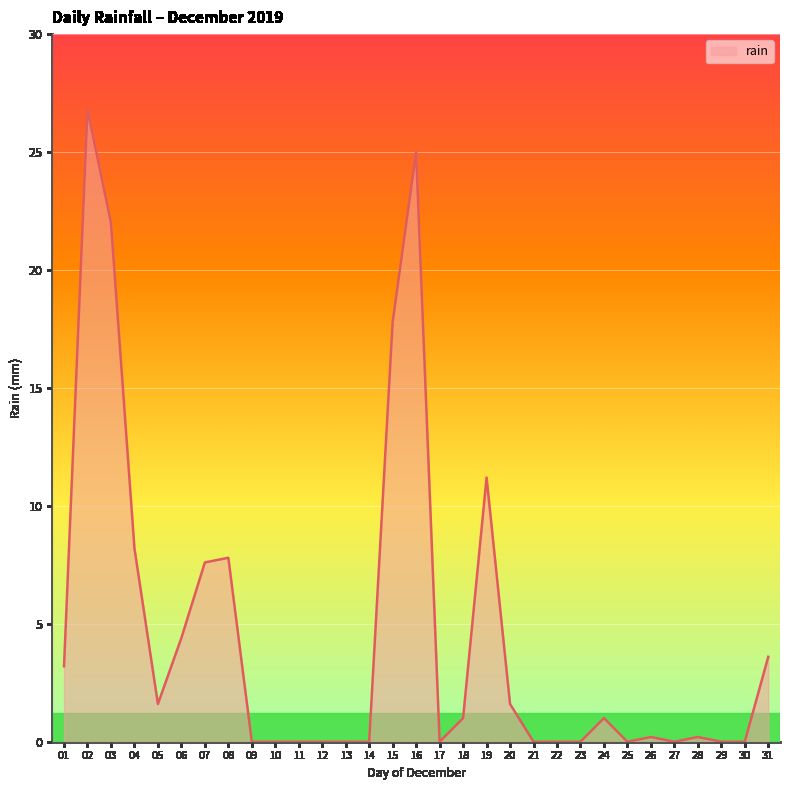

Does the chart display data point markers on the line(s)?

No